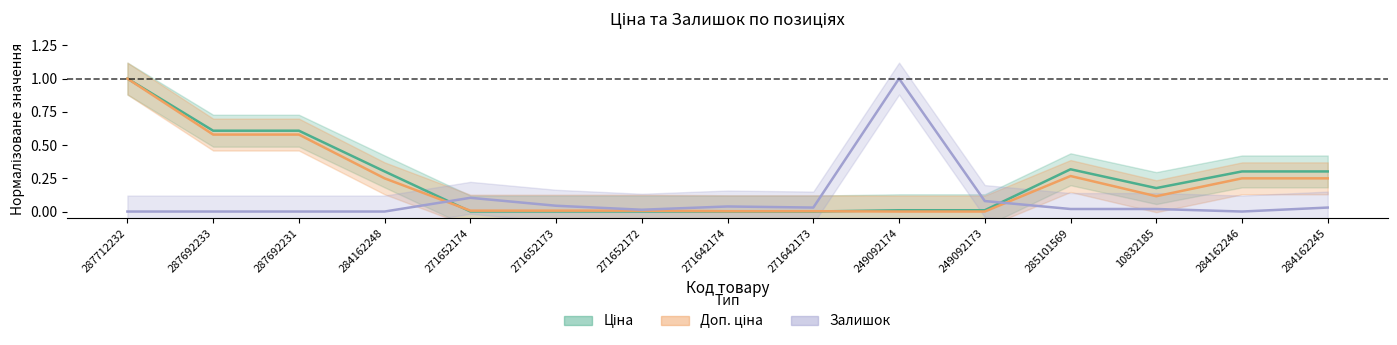

List the series in order of their peak value, highest first.

Ціна, Доп. ціна, Залишок